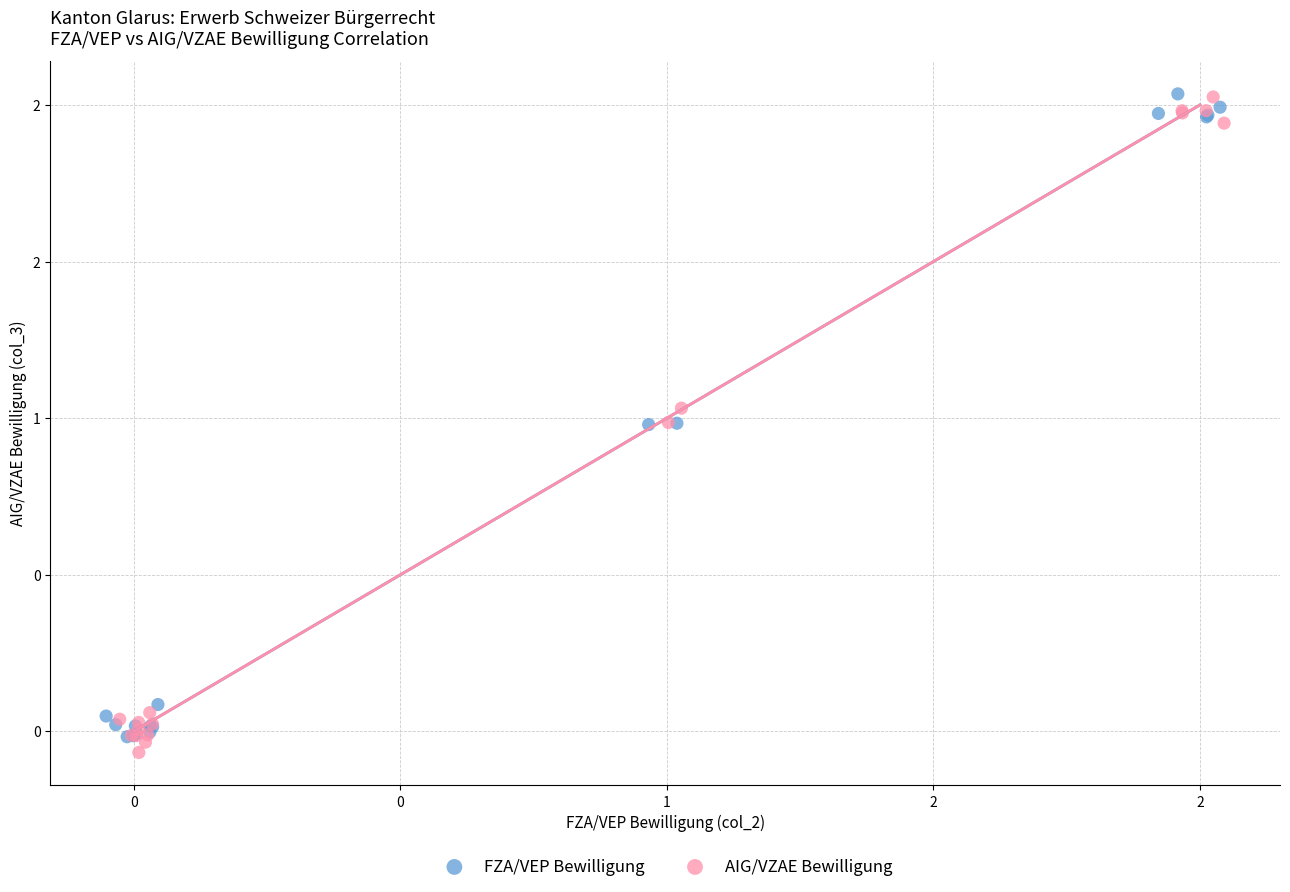

Which series has the largest Y range (max minus min)?

AIG/VZAE Bewilligung